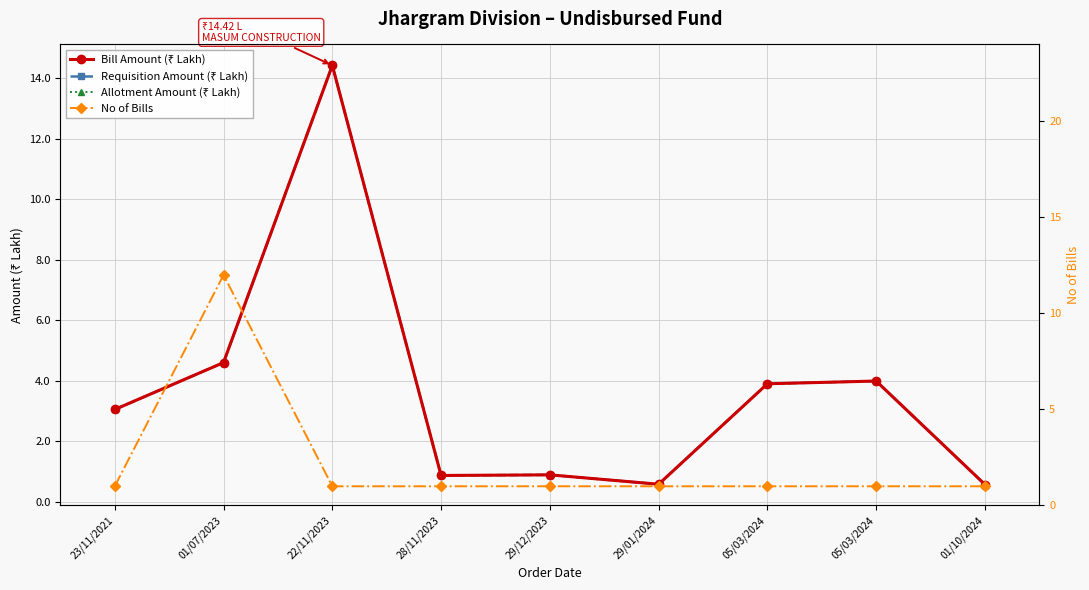

How many lines are shown in the chart?

4